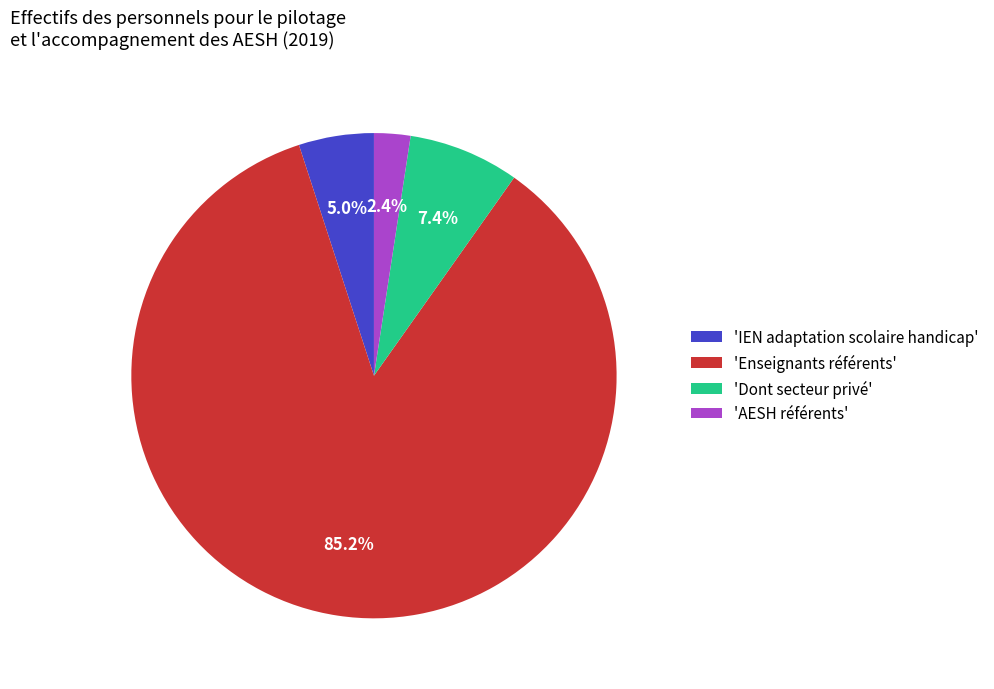

Combined, do 'AESH référents' and 'IEN adaptation scolaire handicap' account for over 50%?

No